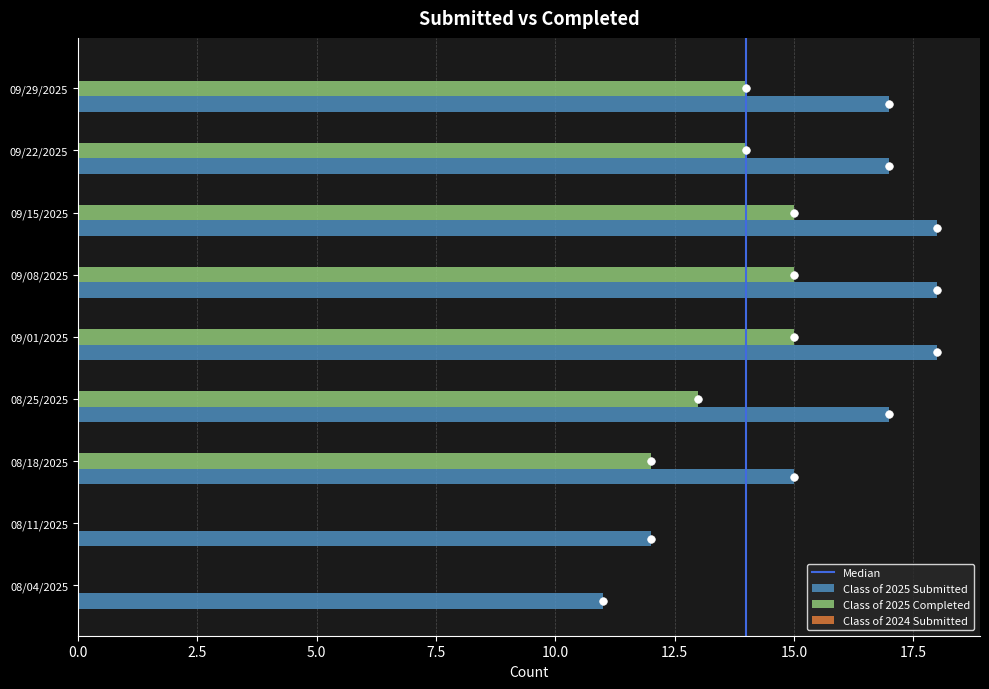

Which series has the largest total across all categories?

Class of 2025 Submitted